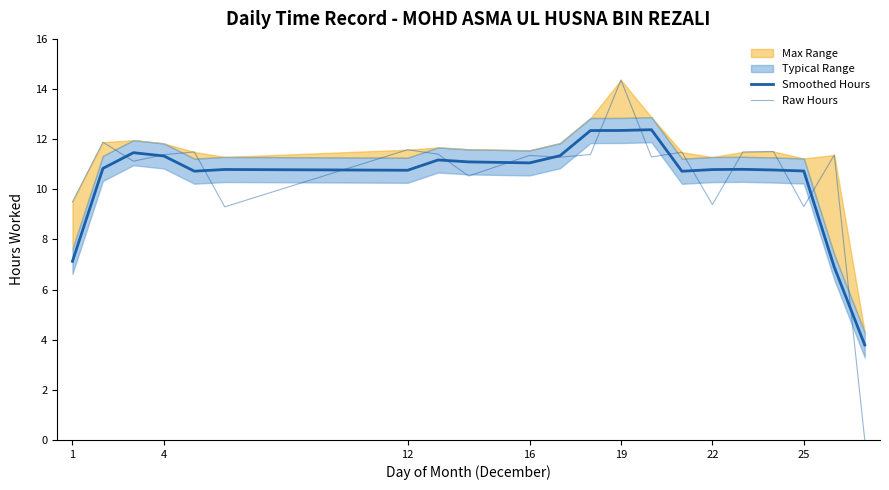

At which label is Smoothed Hours closest to 8?

1